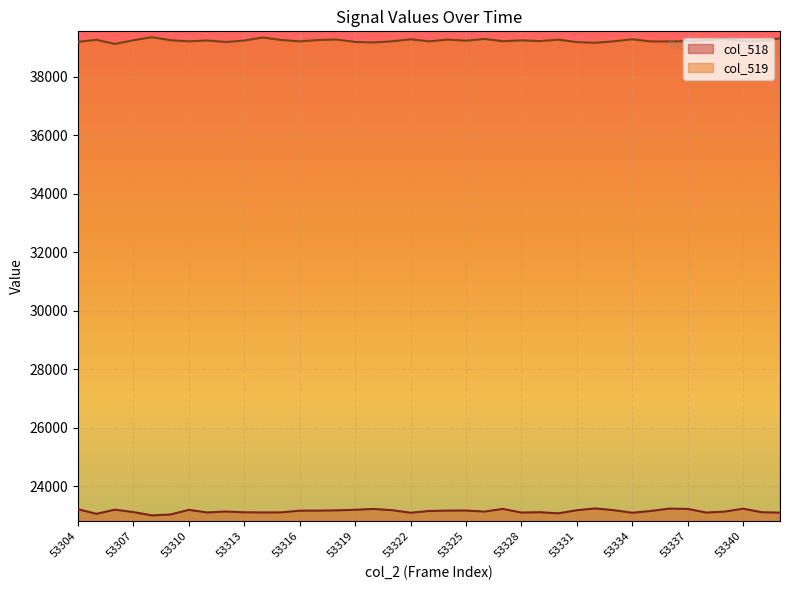

What is the spread (max minus min) of values at 23?

15995